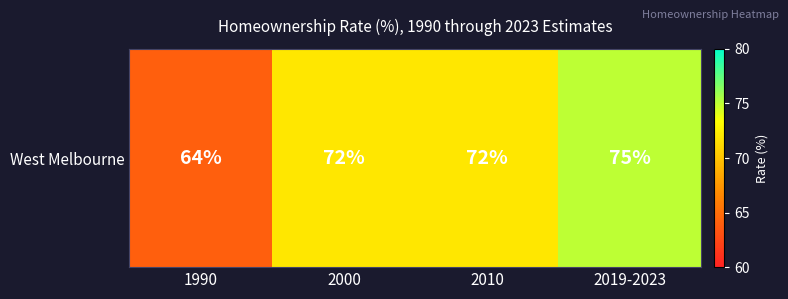

Rank the categories by value from highest to lowest.

2019-2023, 2000, 2010, 1990